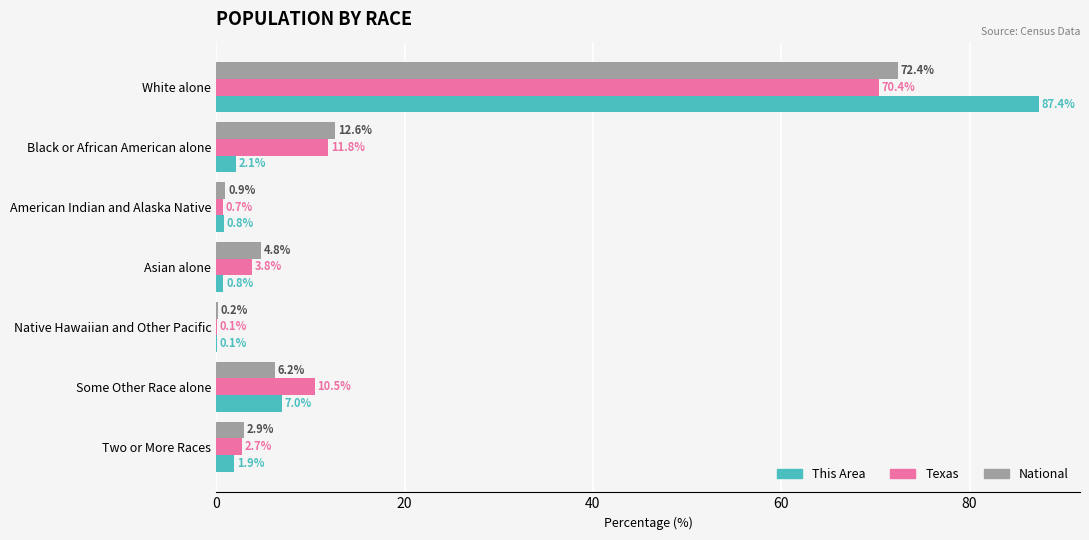

Is the value of National at Two or More Races greater than the value of This Area at Some Other Race alone?

No